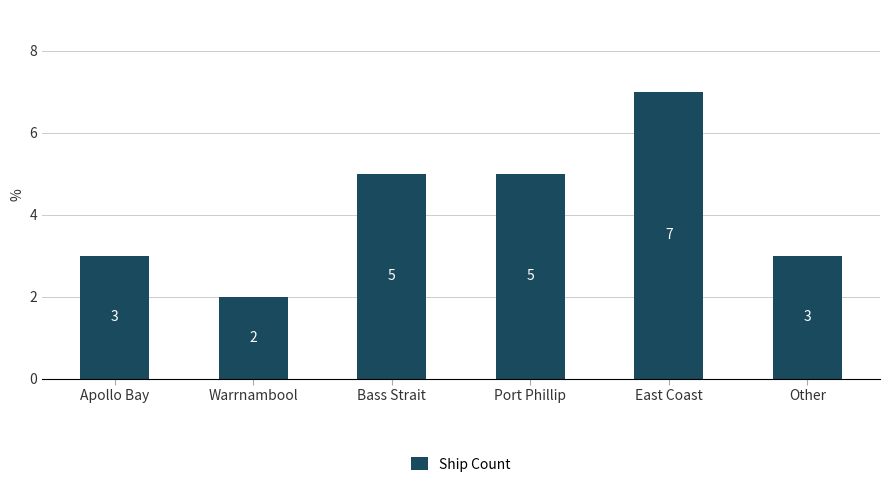

Which label corresponds to the largest value in the chart?

East Coast